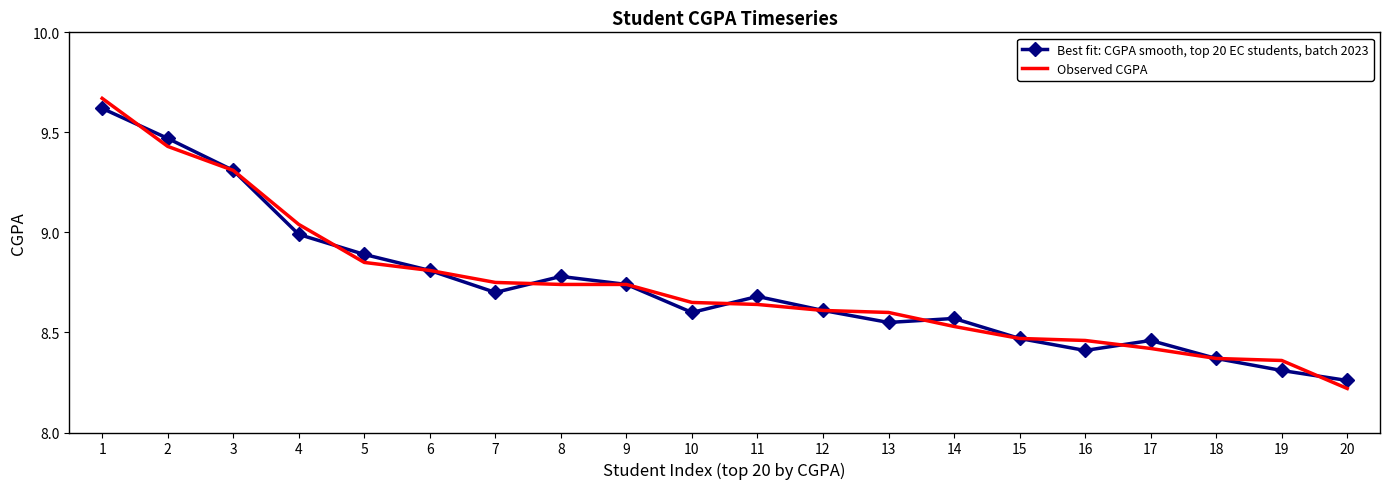

Which category has the lowest value across all series?

20